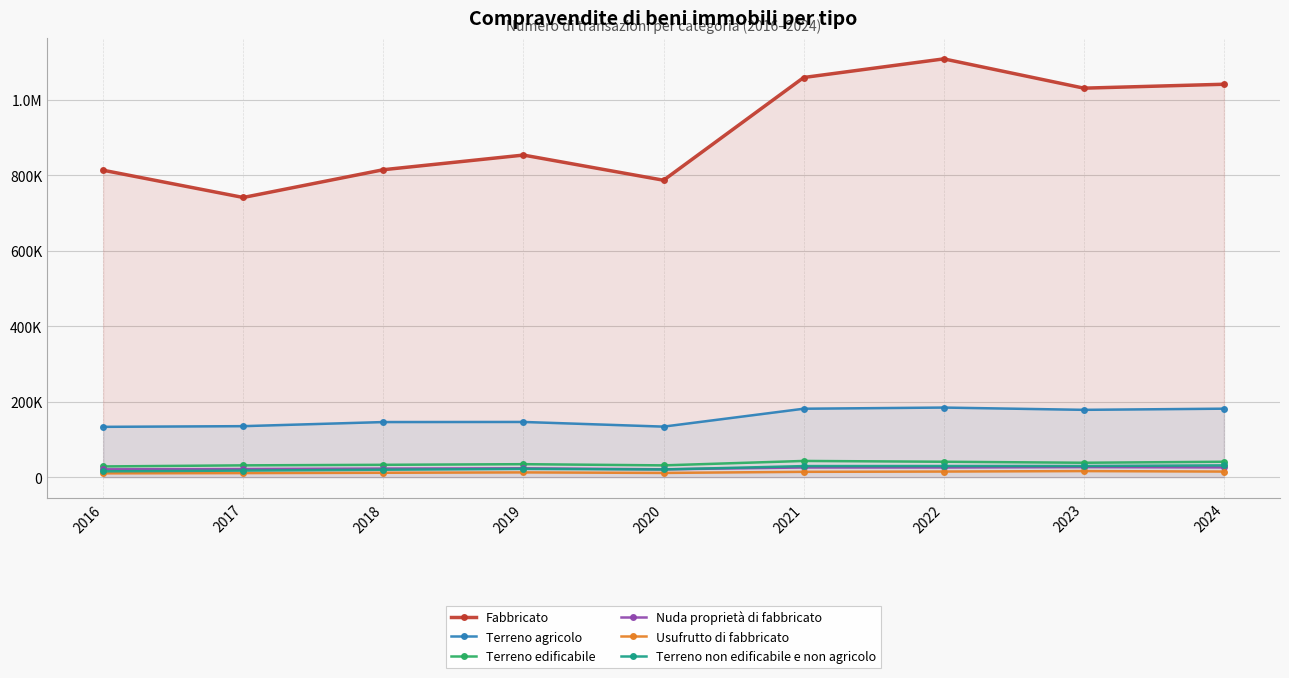

Which series has the largest total across all categories?

Fabbricato